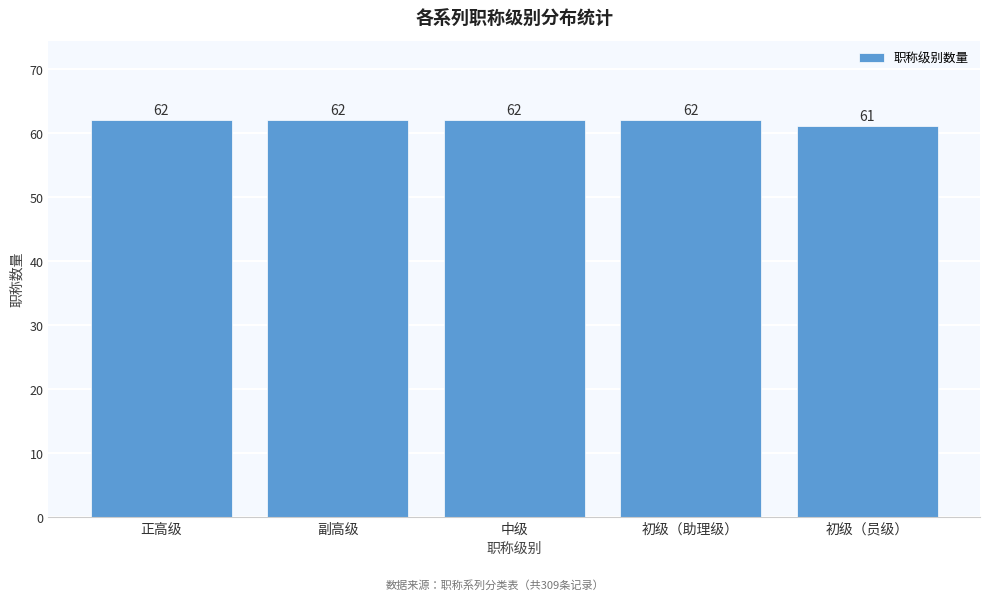

Reading left to right, list all the values displayed in this chart.

62	62	62	62	61